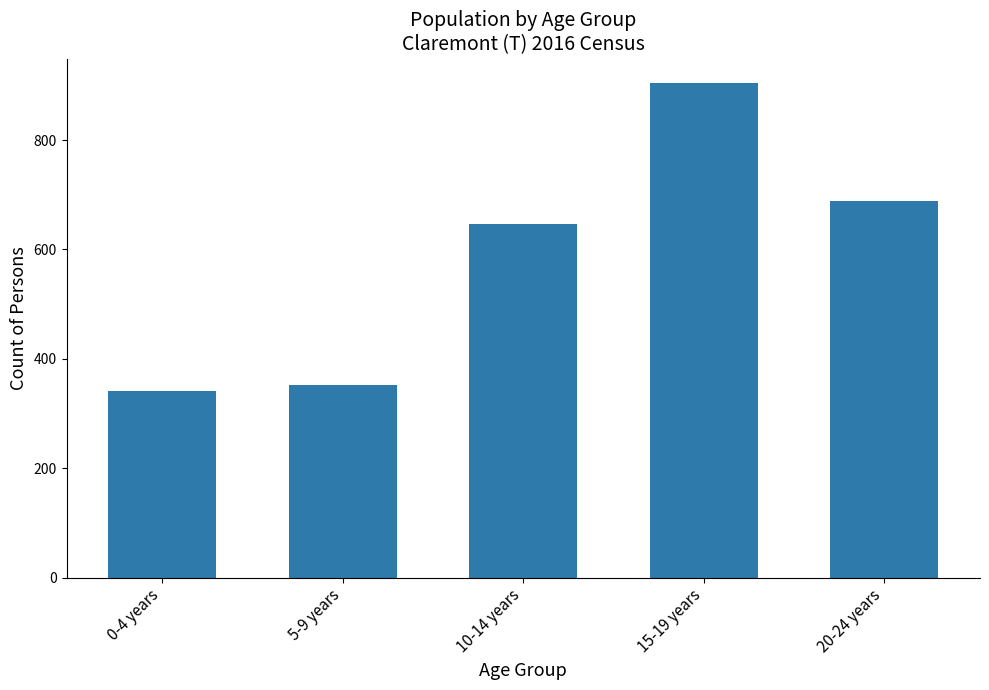

Reading left to right, what are all the values shown in this chart?

0-4 years=341	5-9 years=353	10-14 years=647	15-19 years=904	20-24 years=689